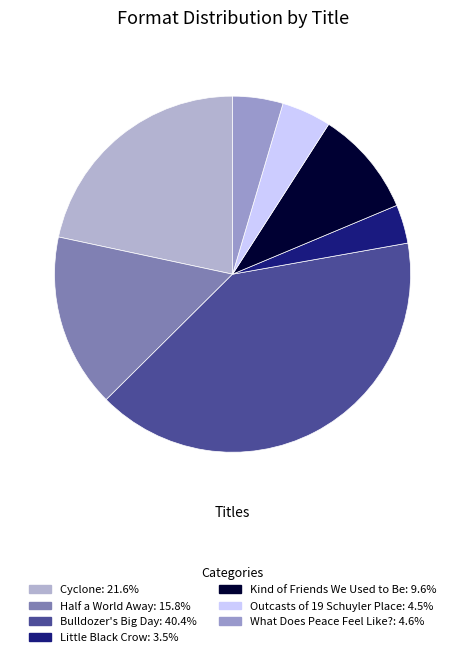

Count the number of slices in the pie.

7